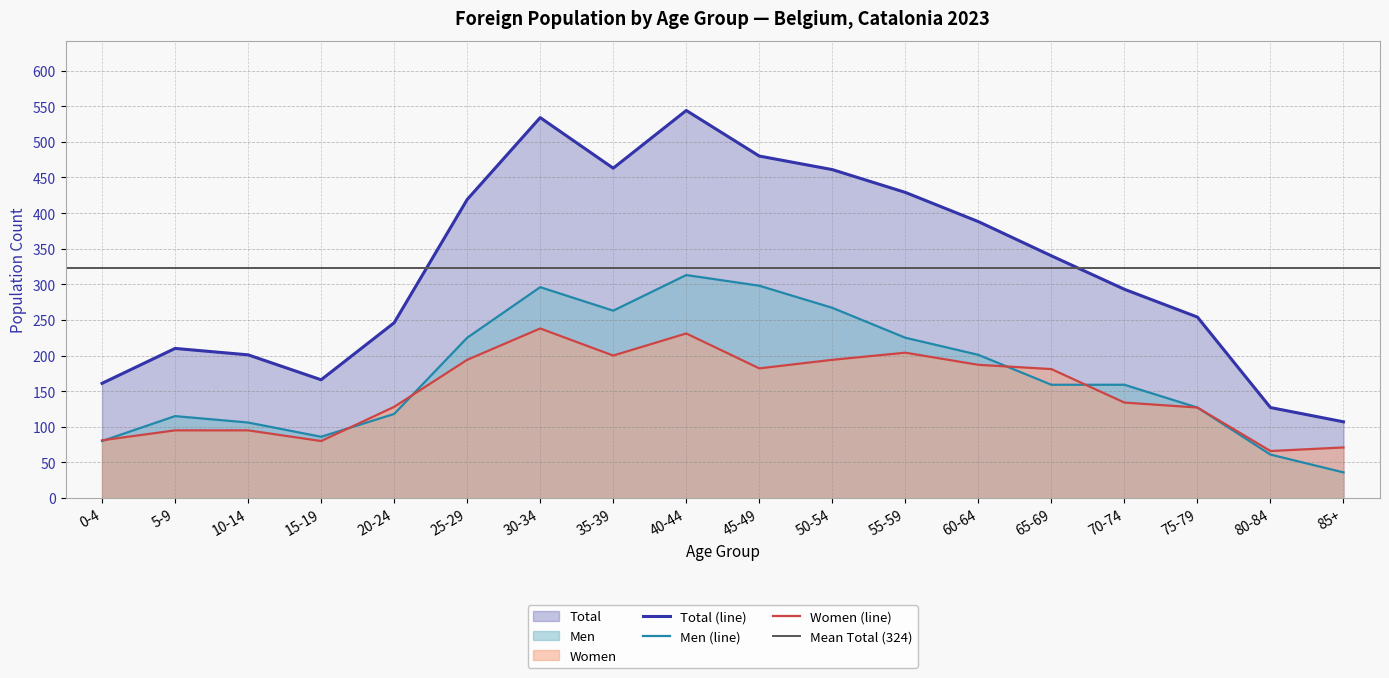

What position from the right is 50-54?

8